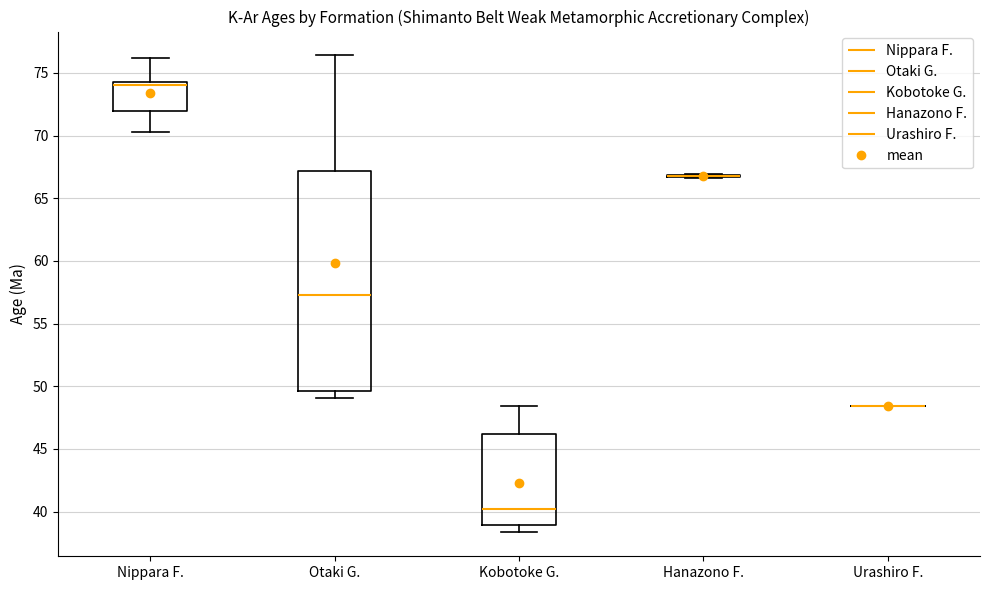

Reading left to right, read every box against the y-axis: the position of its median line, the range the box covers, and the ends of its whiskers. The values are not printed on the chart, so give them approximately, as read against the axis.

Nippara F.: median 74.0, box 72.0 to 74.5, whiskers 70.5 to 76.0
Otaki G.: median 57.5, box 49.5 to 67.0, whiskers 49.0 to 76.5
Kobotoke G.: median 40.0, box 39.0 to 46.0, whiskers 38.5 to 48.5
Hanazono F.: box collapsed to a line at 67.0, whiskers 66.5 to 67.0
Urashiro F.: box collapsed to a line at 48.5, whiskers 48.5 to 48.5